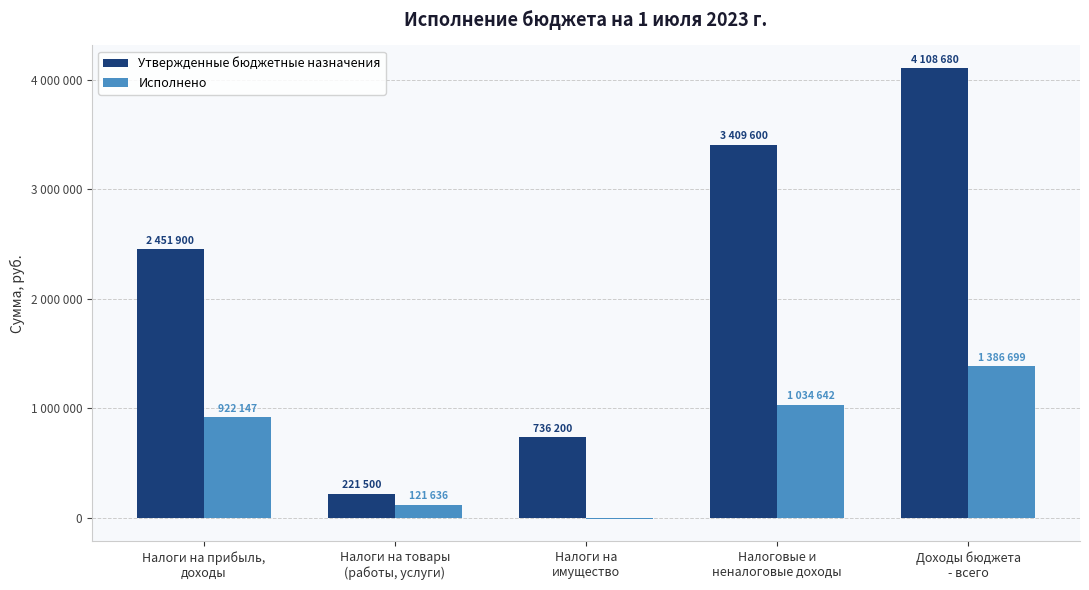

Rank the series by their average value, from lowest to highest.

Исполнено, Утвержденные бюджетные назначения